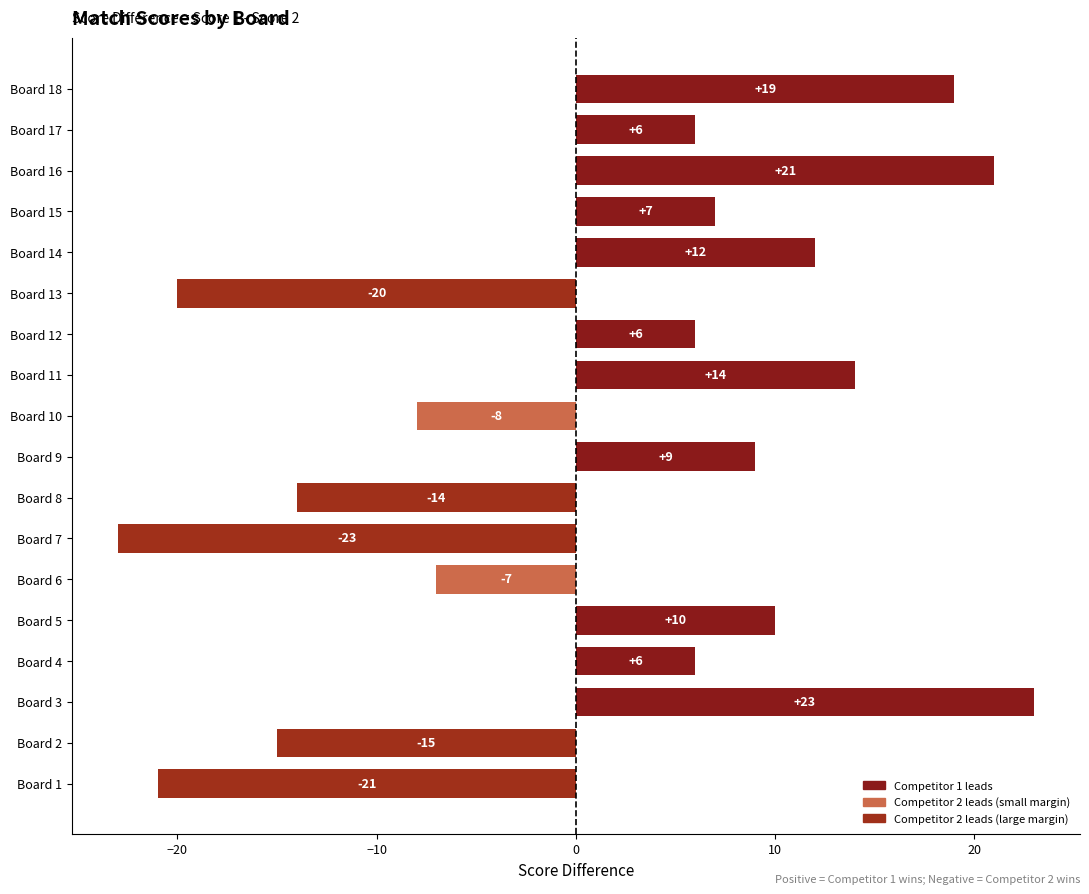

Read the value at Board 15.

7